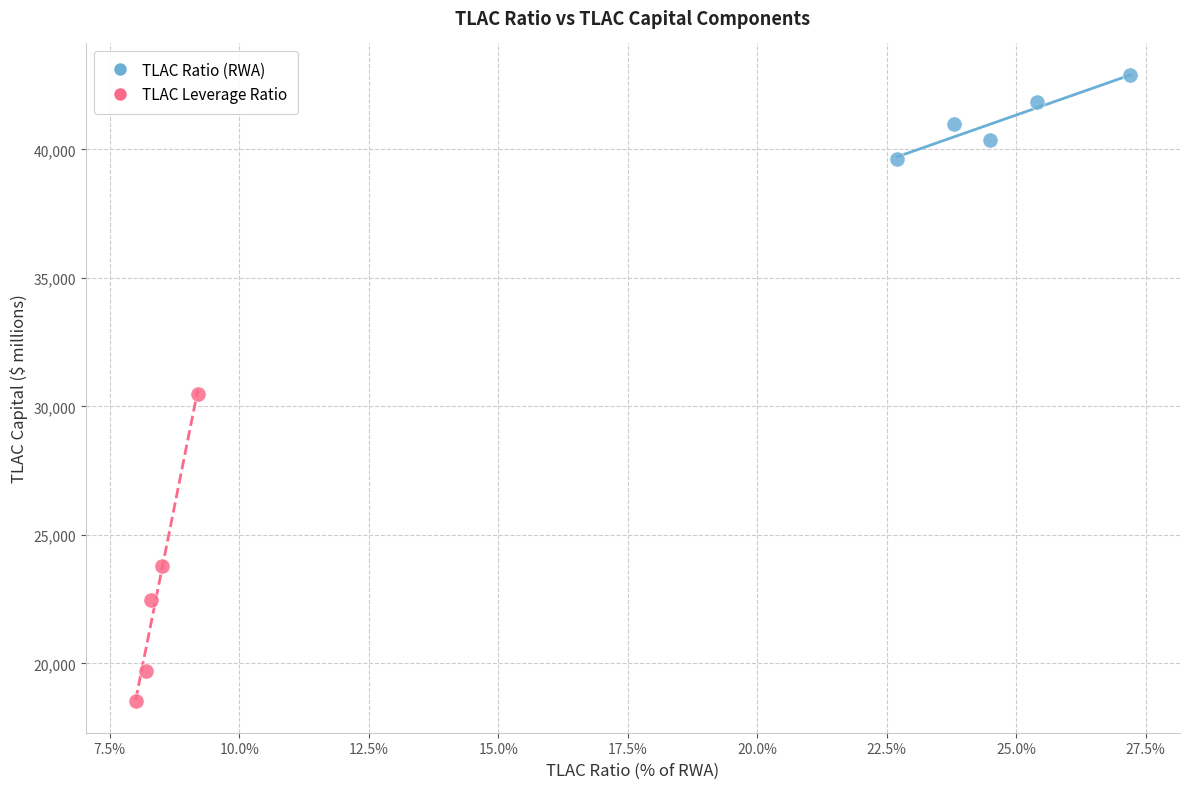

Which series reaches the minimum Y coordinate?

TLAC Leverage Ratio